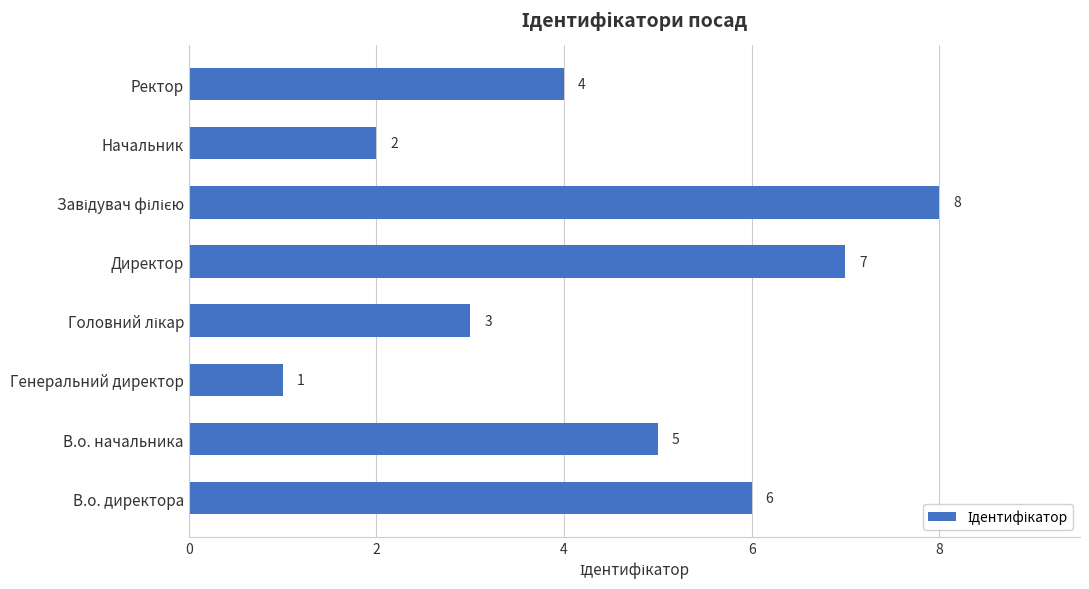

What value does the data have at В.о. директора?

6